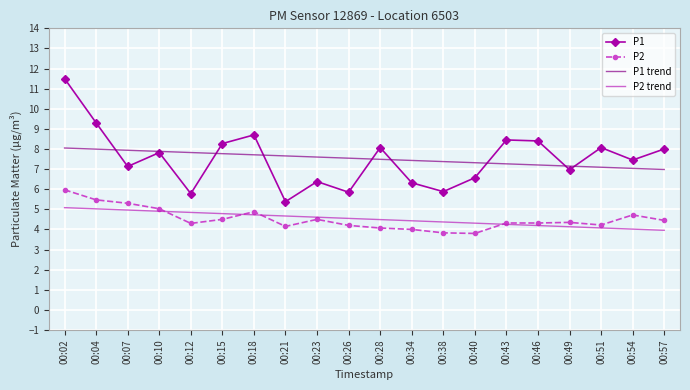

Between 00:15 and 00:23, which series saw the biggest shift?

P1